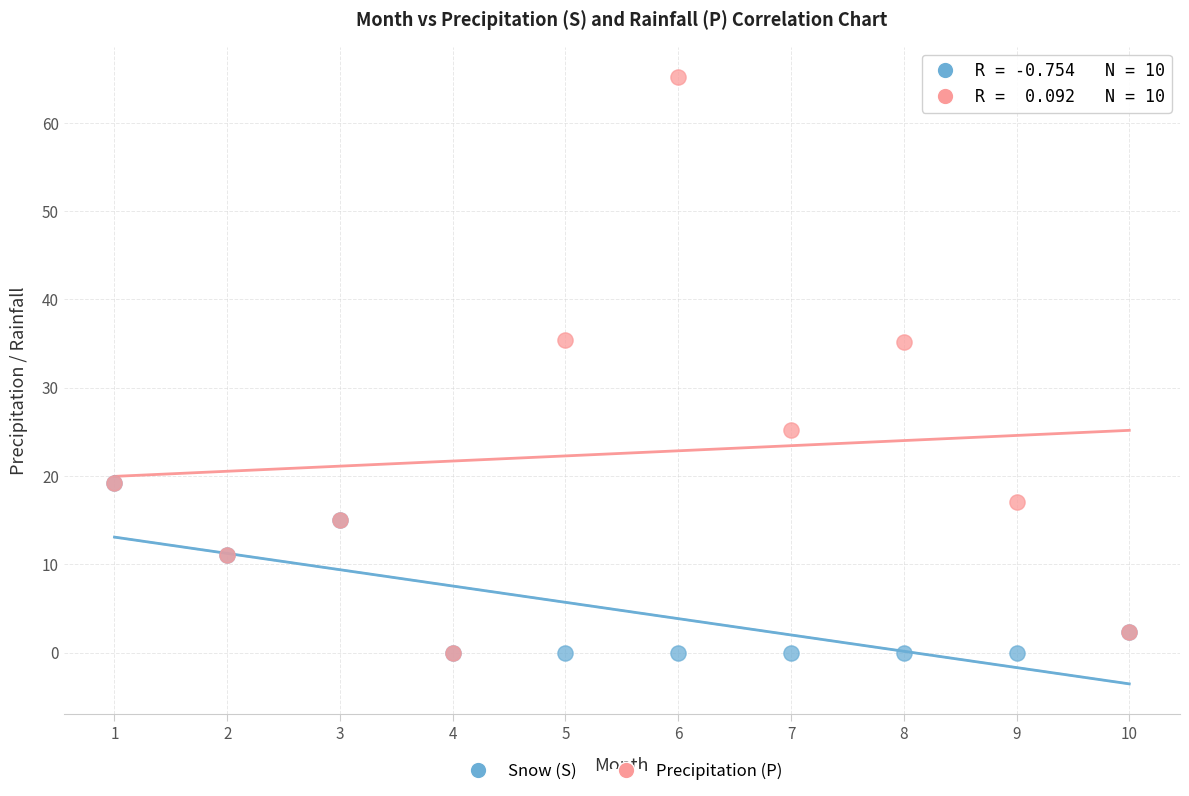

Which series reaches the maximum Y coordinate?

Precipitation (P)